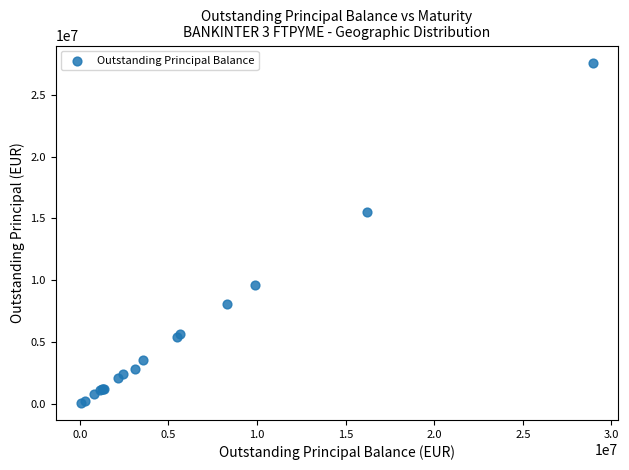

What Y value in the scatter plot is closest to 13836467?

15544738.5